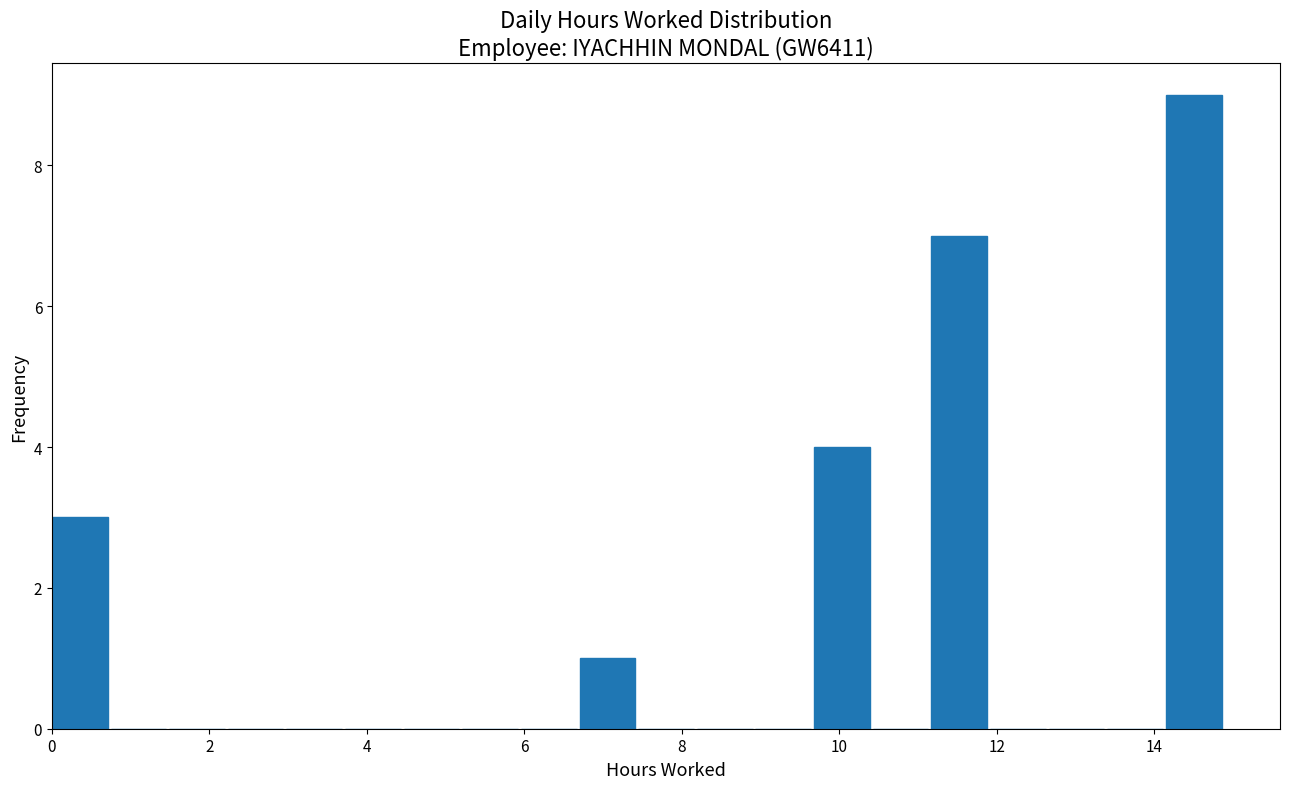

Around what value on the x-axis is the tallest bar? Give the approximate position of its centre, as read against the axis.

14.4